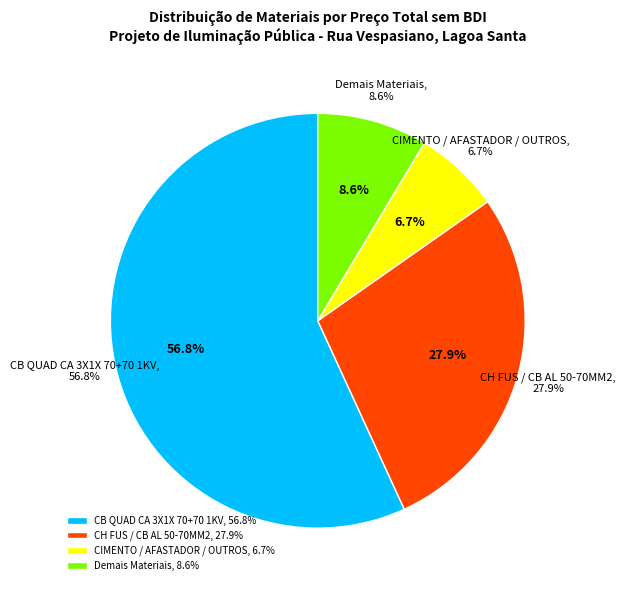

Is there any slice that represents more than half of the pie?

Yes